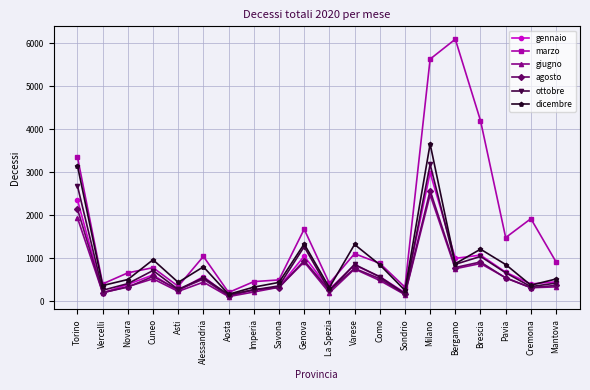

True or false: ottobre has a value of 466 at Bergamo.

False